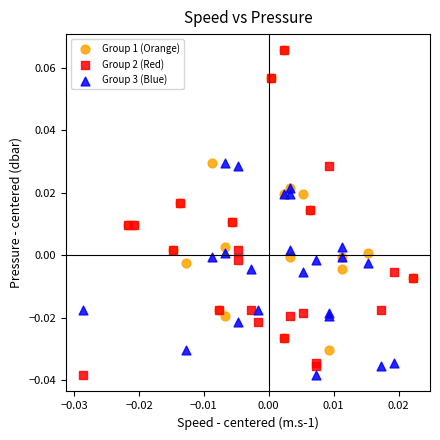

Which series has the widest spread of Y values?

Group 2 (Red)